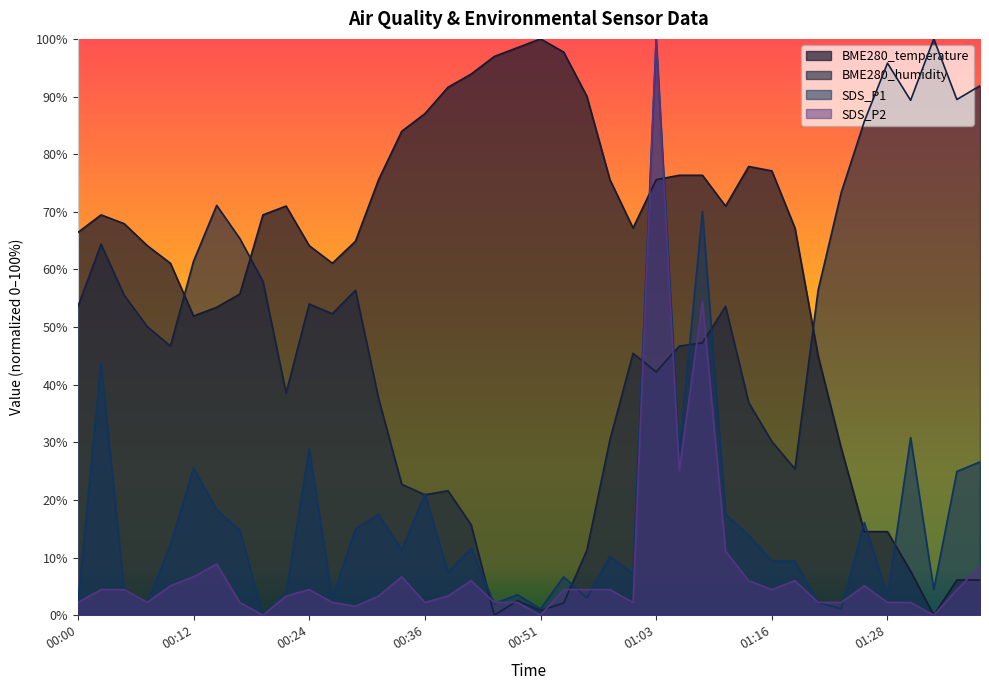

Is the value of BME280_temperature at 00:14 greater than the value of SDS_P1 at 01:37?

Yes